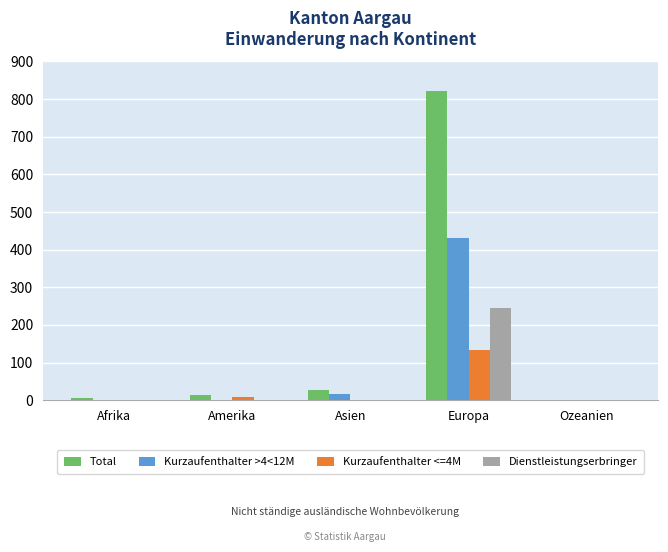

Which category has the highest value in the Kurzaufenthalter <=4M series?

Europa